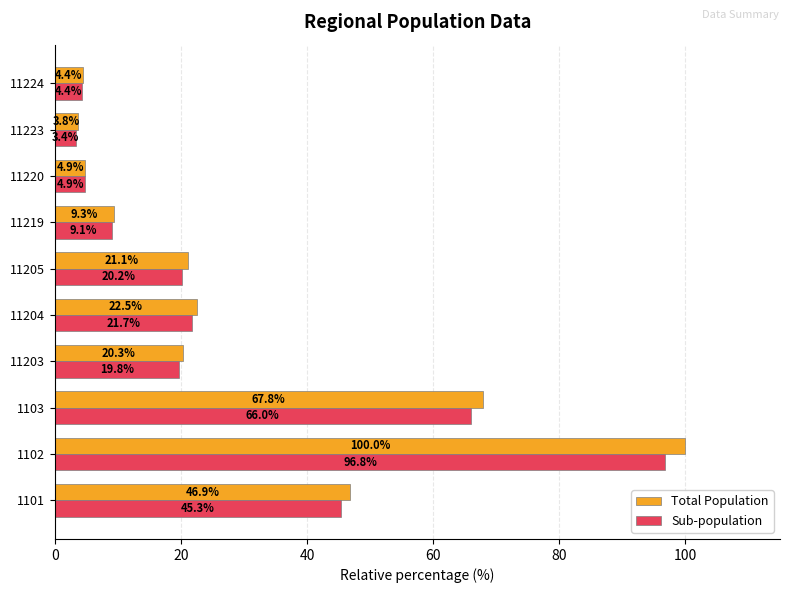

Which category has the highest value across all series?

1102